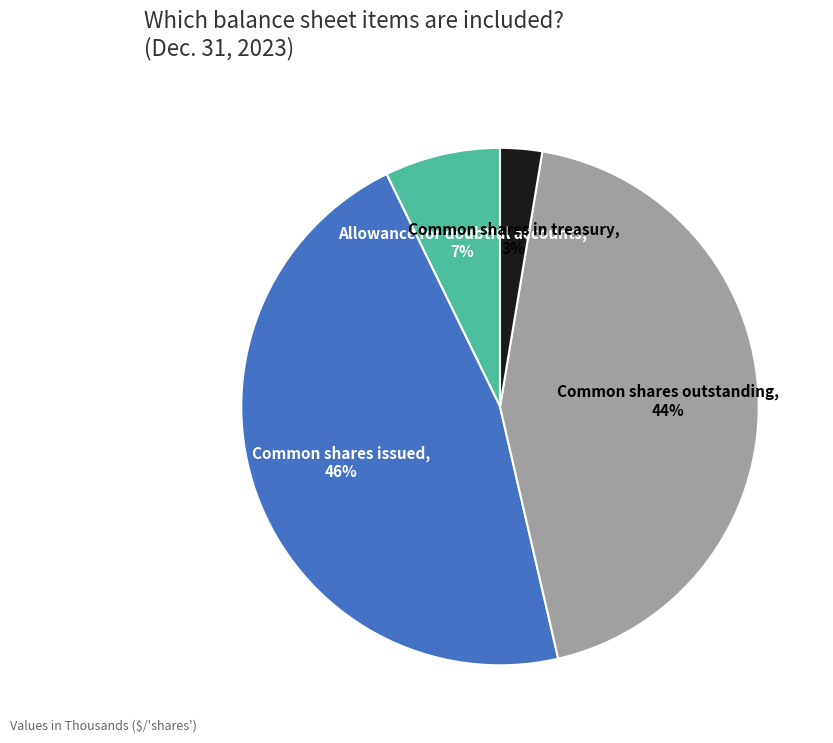

Combined, do Common shares outstanding and Allowance for doubtful accounts account for over 50%?

Yes